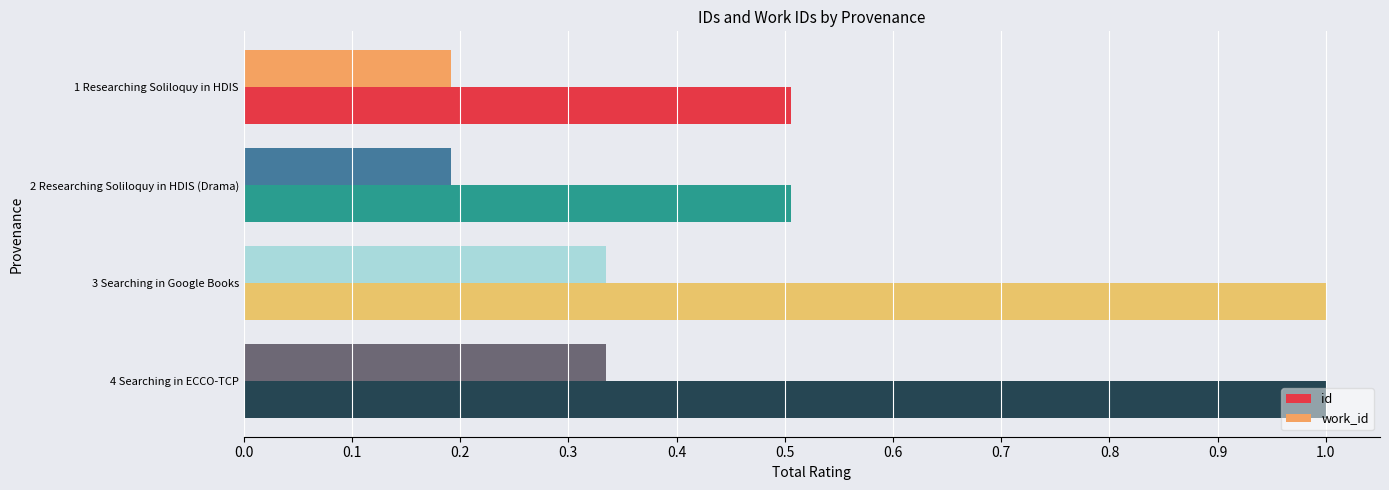

Is it true that id equals 1.0 at 4 Searching in ECCO-TCP?

True